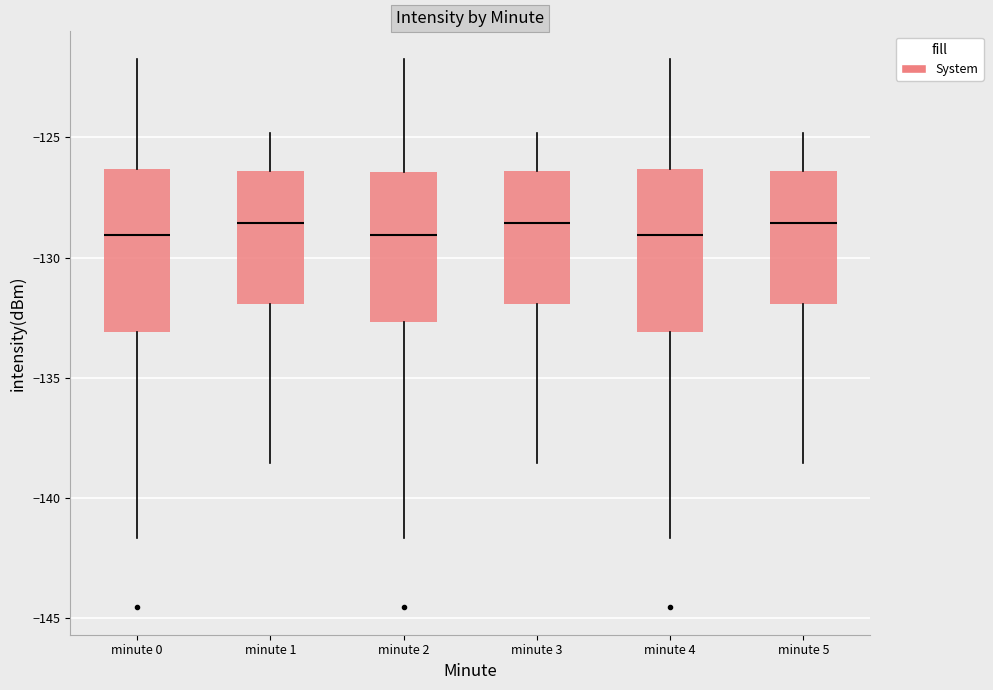

Reading left to right, transcribe this box plot: for each box, give where its median line is, the range the box spans, and where its two whiskers end, as read against the y-axis. The values are not printed on the chart, so give them approximately, as read against the axis.

minute 0: median -129.0, box -133.0 to -126.5, whiskers -141.5 to -121.5
minute 1: median -128.5, box -132.0 to -126.5, whiskers -138.5 to -125.0
minute 2: median -129.0, box -132.5 to -126.5, whiskers -141.5 to -121.5
minute 3: median -128.5, box -132.0 to -126.5, whiskers -138.5 to -125.0
minute 4: median -129.0, box -133.0 to -126.5, whiskers -141.5 to -121.5
minute 5: median -128.5, box -132.0 to -126.5, whiskers -138.5 to -125.0